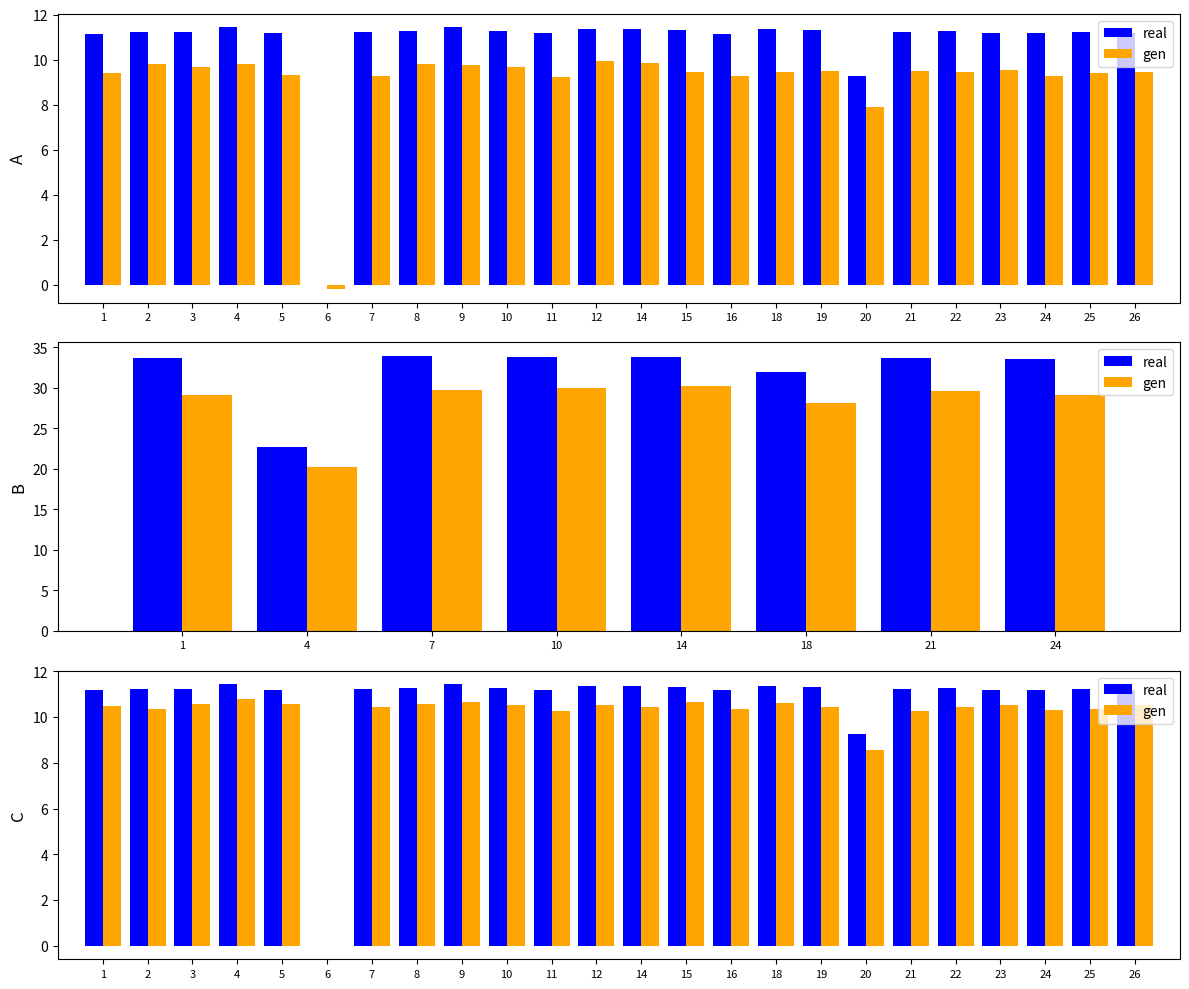

Reading left to right, extract all data points from this chart.

real: 11.2	11.2	11.2	11.4	11.2	0.0	11.2	11.3	11.4	11.3	11.2	11.4	11.3	11.3	11.2	11.4	11.3	9.3	11.2	11.3	11.2	11.2	11.2	11.2
gen: 10.5	10.4	10.6	10.8	10.5	-0.0	10.5	10.6	10.7	10.5	10.3	10.5	10.4	10.6	10.3	10.6	10.4	8.6	10.3	10.4	10.5	10.3	10.4	10.5